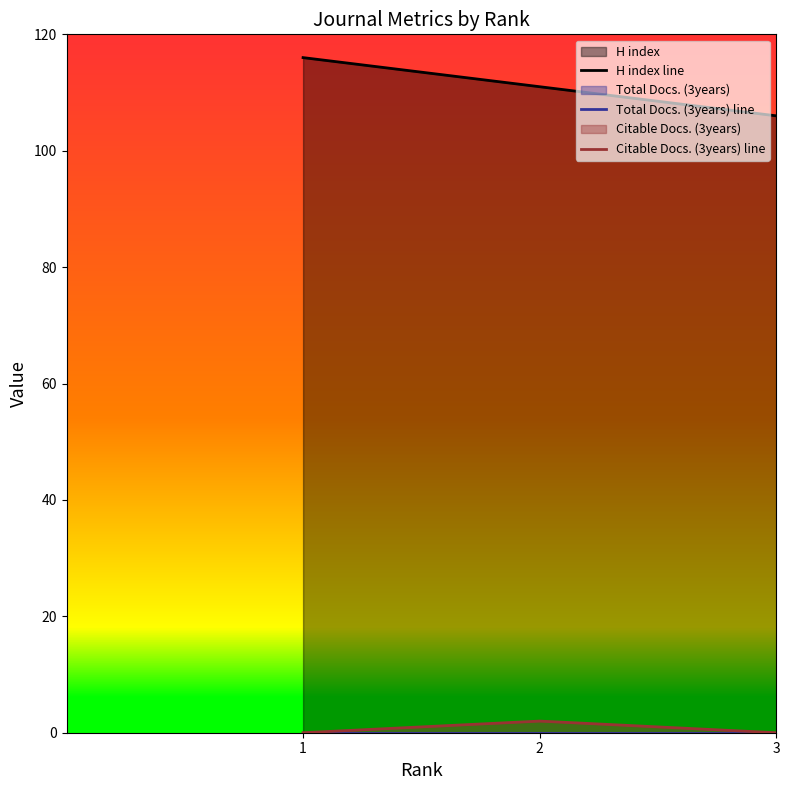

Reading left to right, what are all the values shown in this chart?

H index line: 1=116	2=111	3=106
Total Docs. (3years) line: 1=0	2=0	3=0
Citable Docs. (3years) line: 1=0	2=2	3=0